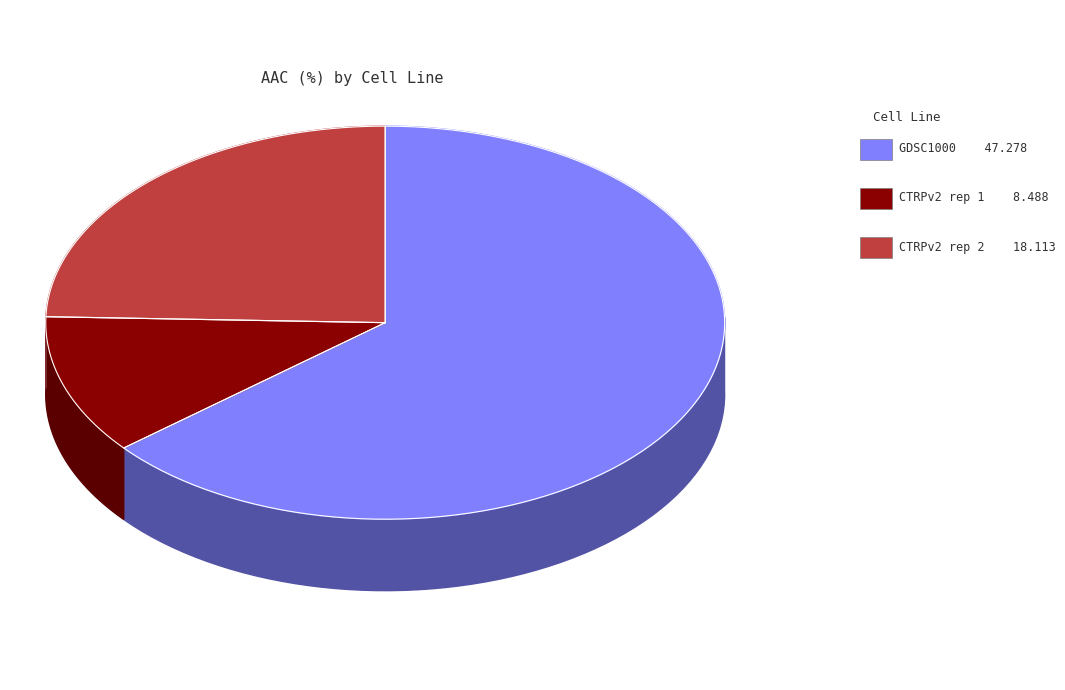

How many slices are in this pie chart?

3